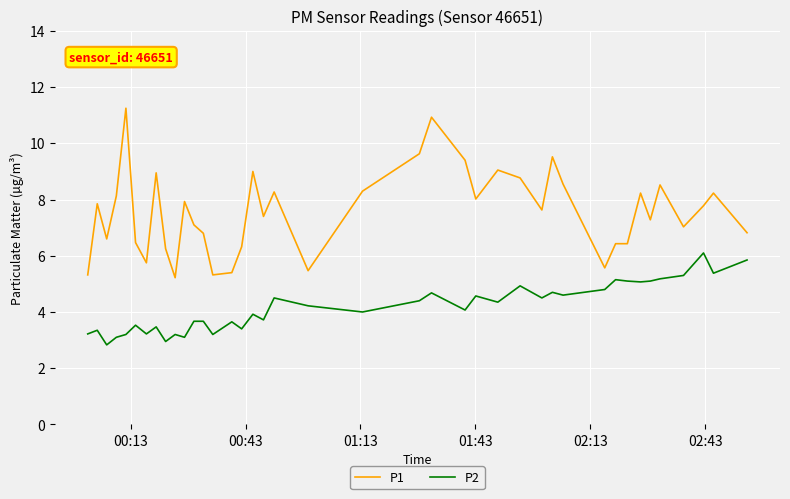

True or false: P1 and P2 cross at least once.

False